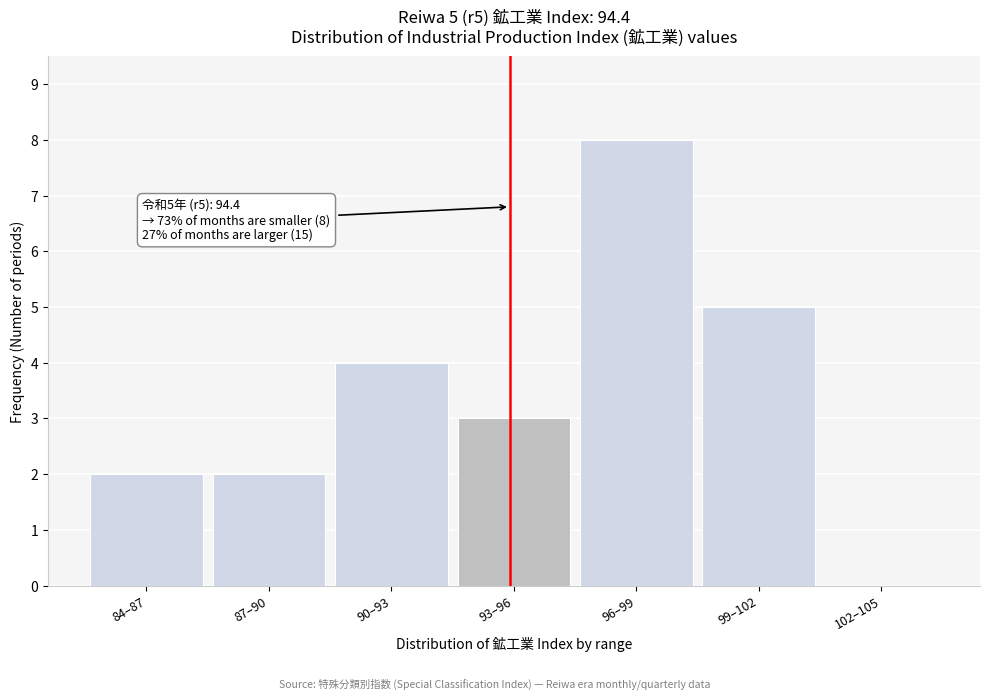

Reading left to right, what are all the values shown in this chart?

84–87=2	87–90=2	90–93=4	93–96=3	96–99=8	99–102=5	102–105=0